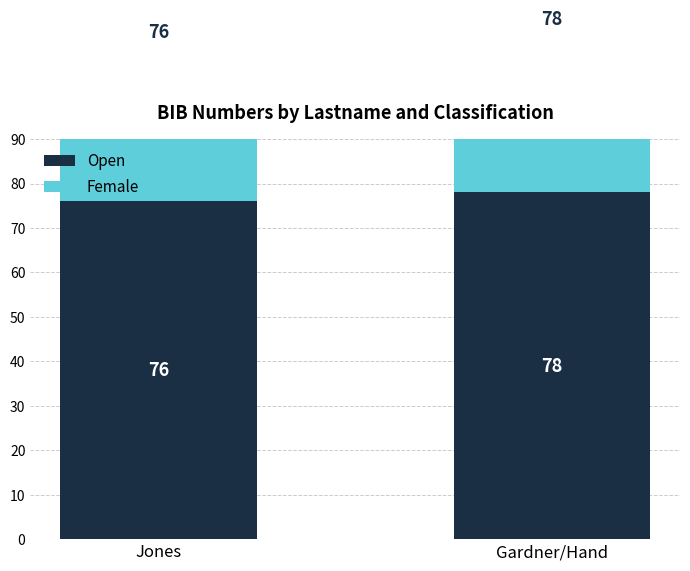

Between Jones and Gardner/Hand, which is larger?

Gardner/Hand